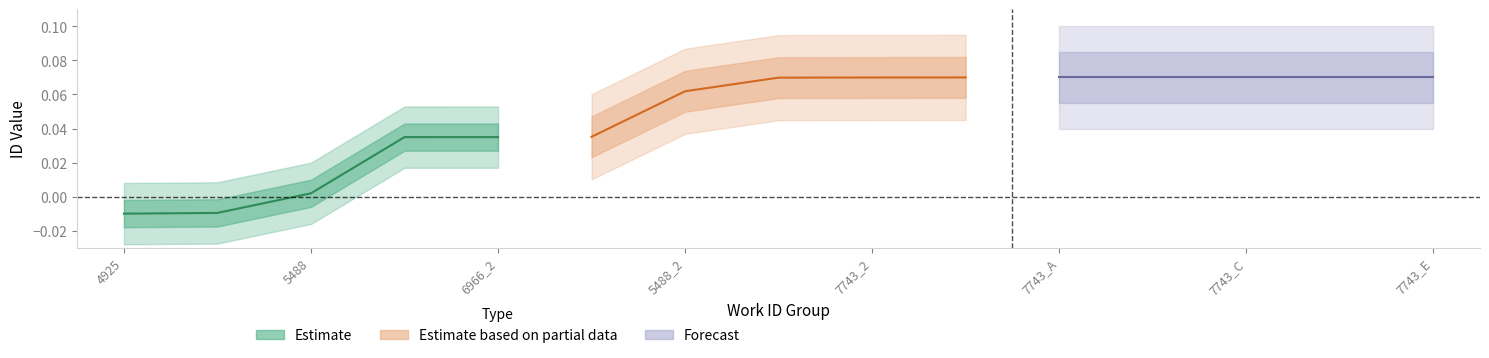

How many values in the Estimate series are below 0?

2